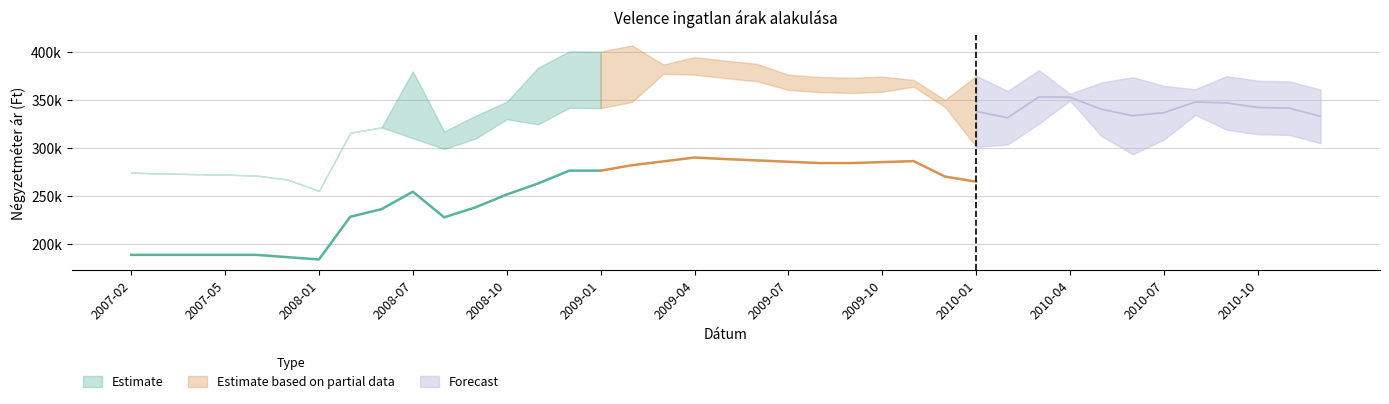

True or false: Szórás alsó határ and Átlagos reál ár cross at least once.

False